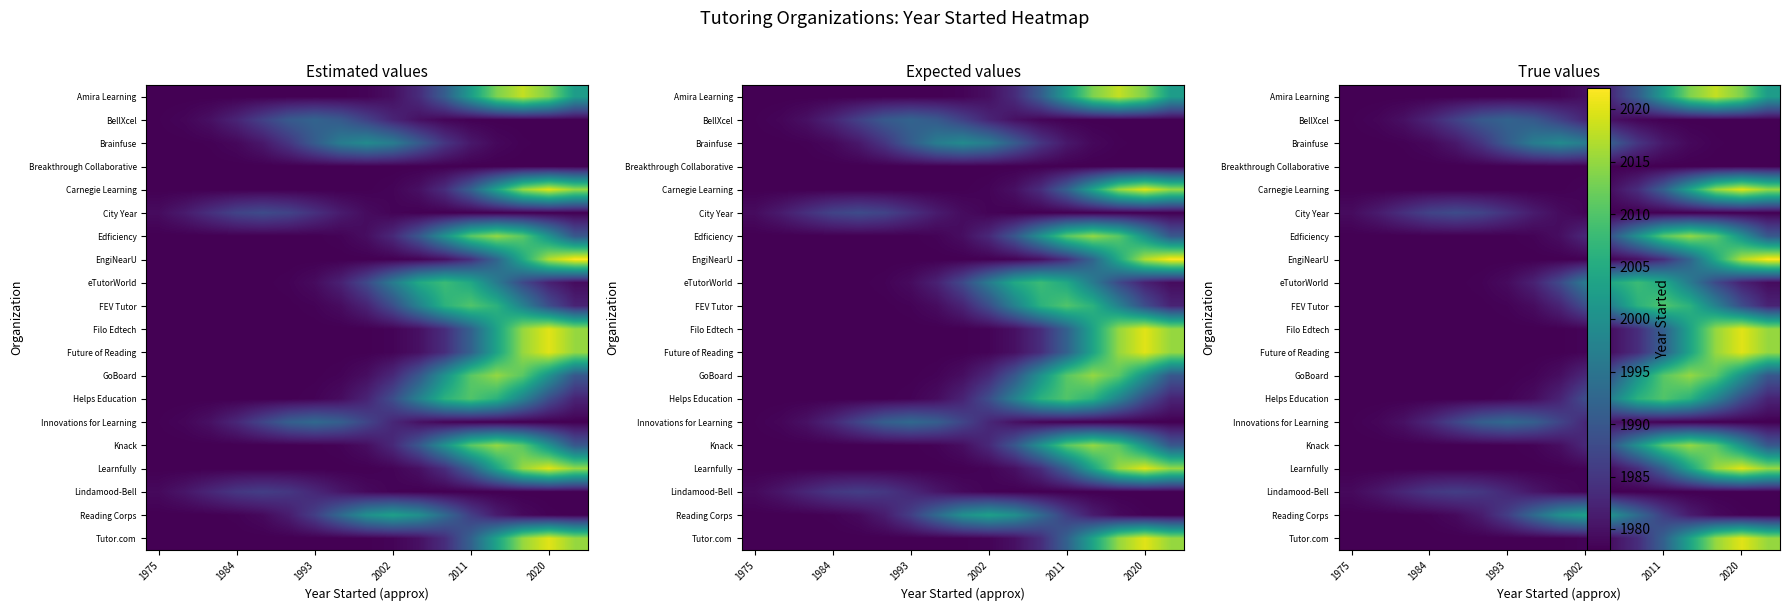

At which category does the chart reach its peak across all series?

16